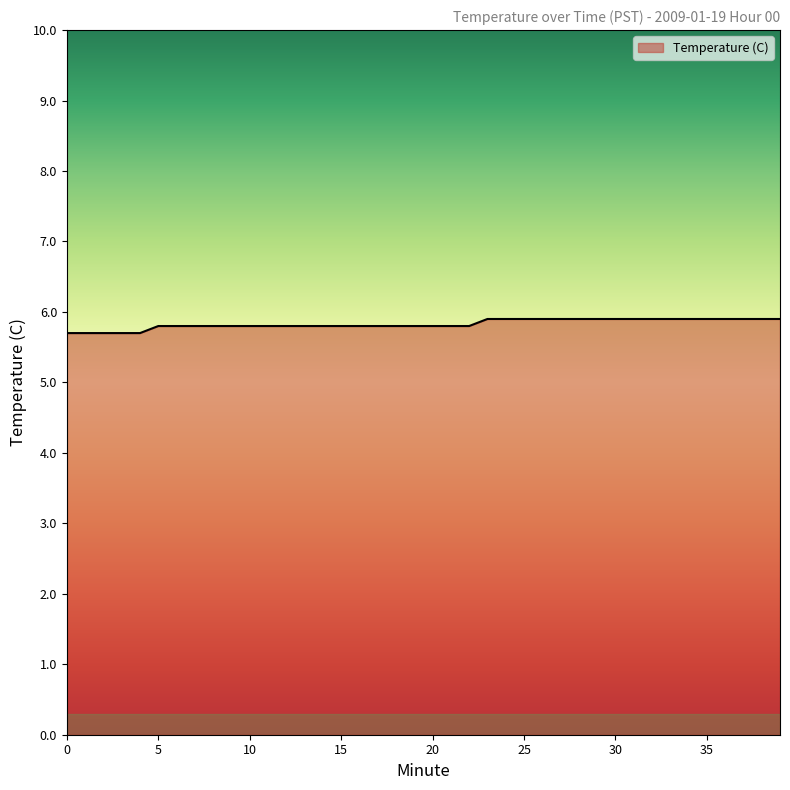

Reading right to left, transcribe all the data shown in this chart.

5.9	5.9	5.9	5.9	5.9	5.9	5.9	5.9	5.9	5.9	5.9	5.9	5.9	5.9	5.9	5.9	5.9	5.8	5.8	5.8	5.8	5.8	5.8	5.8	5.8	5.8	5.8	5.8	5.8	5.8	5.8	5.8	5.8	5.8	5.8	5.7	5.7	5.7	5.7	5.7